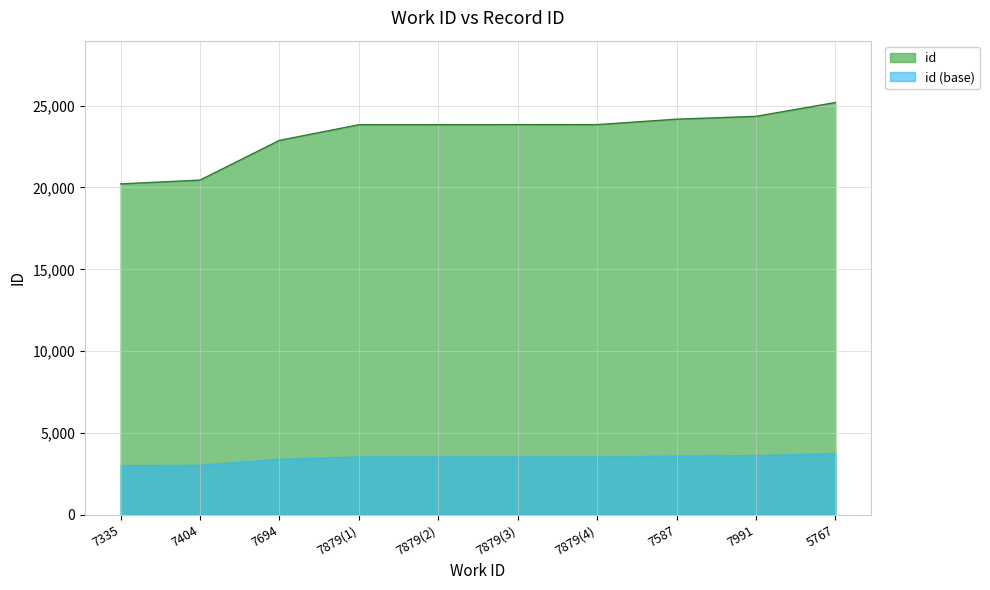

What is the change in value from 7694 to 7587?

+1294